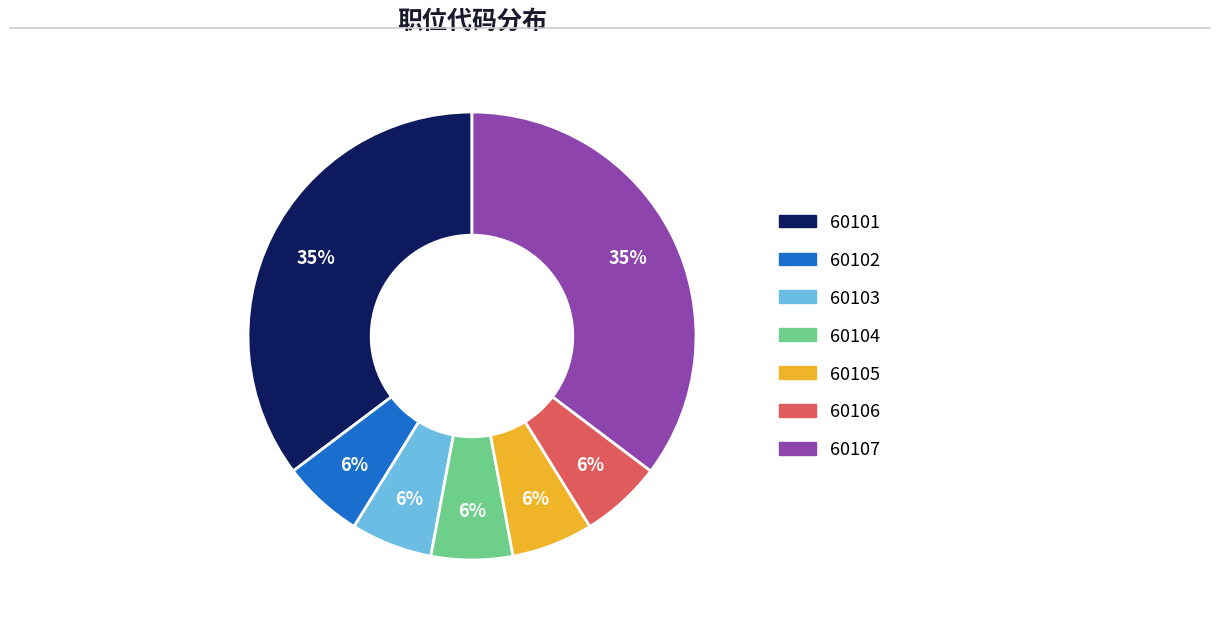

To the nearest percent, what is the average slice percentage?

14%